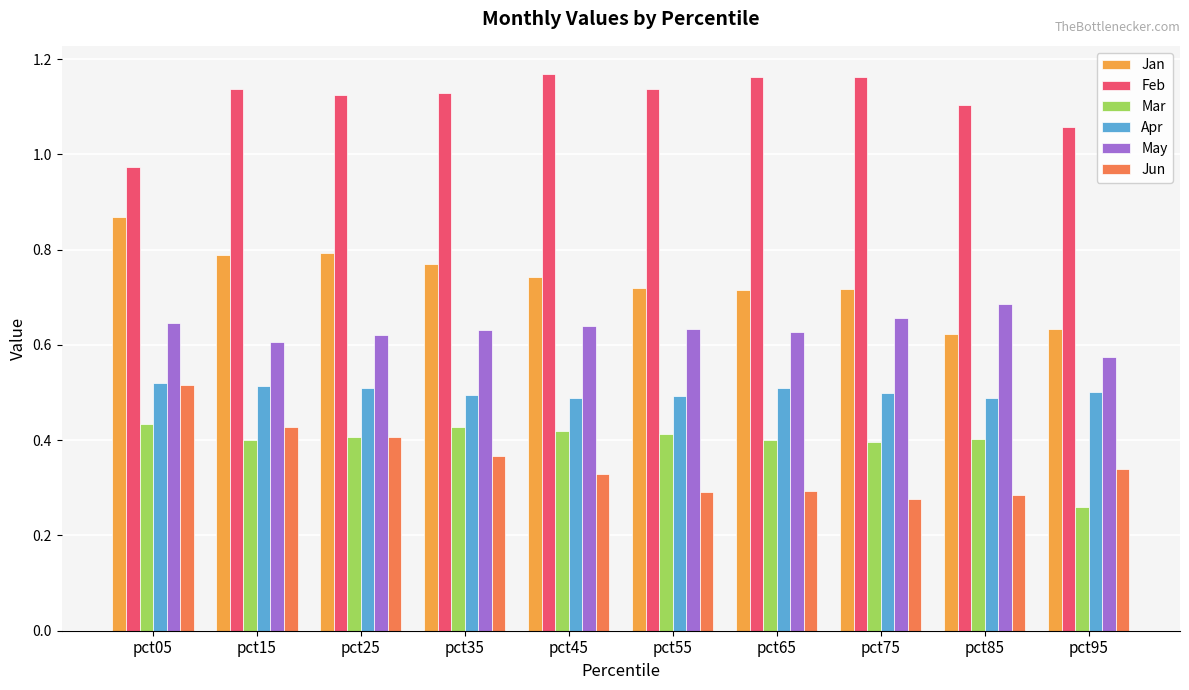

Where is Mar nearest to the value 0?

pct95